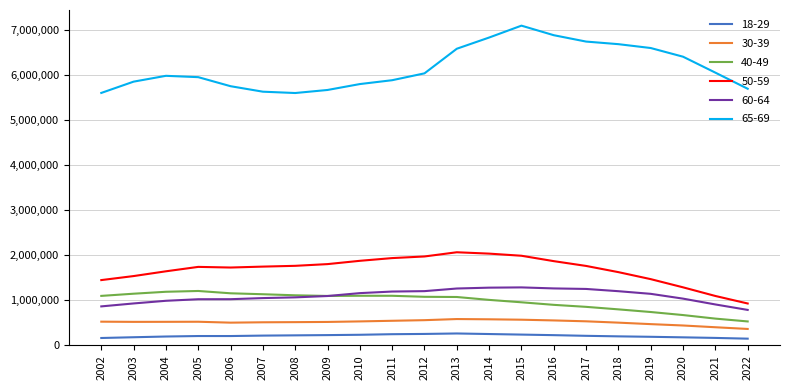

How many lines are shown in the chart?

6